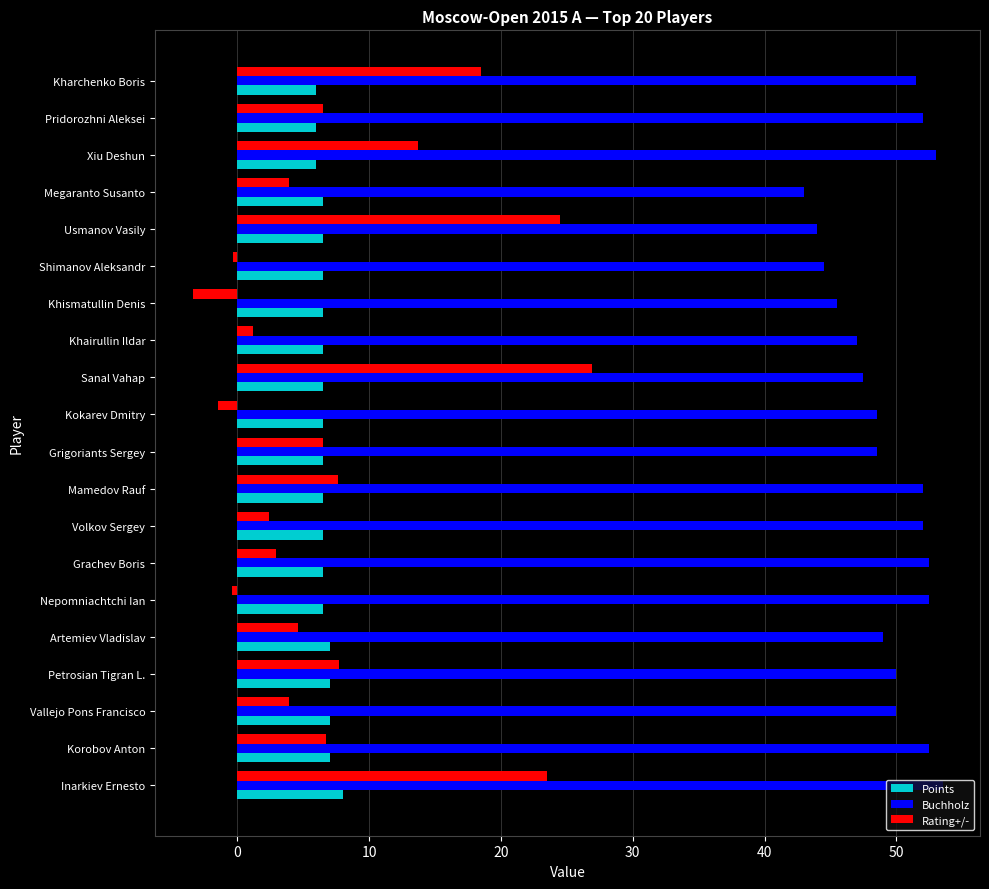

The value of Buchholz at Vallejo Pons Francisco is 50.0. True or false?

True